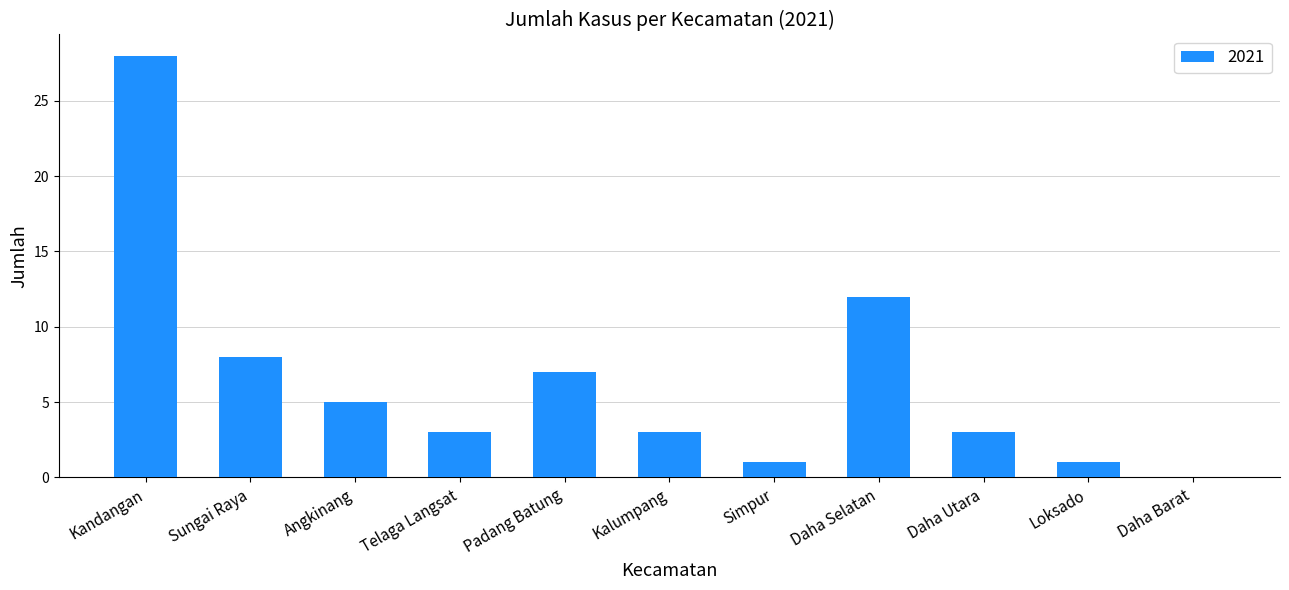

What is the sum of the values at Kandangan and Kalumpang?

31